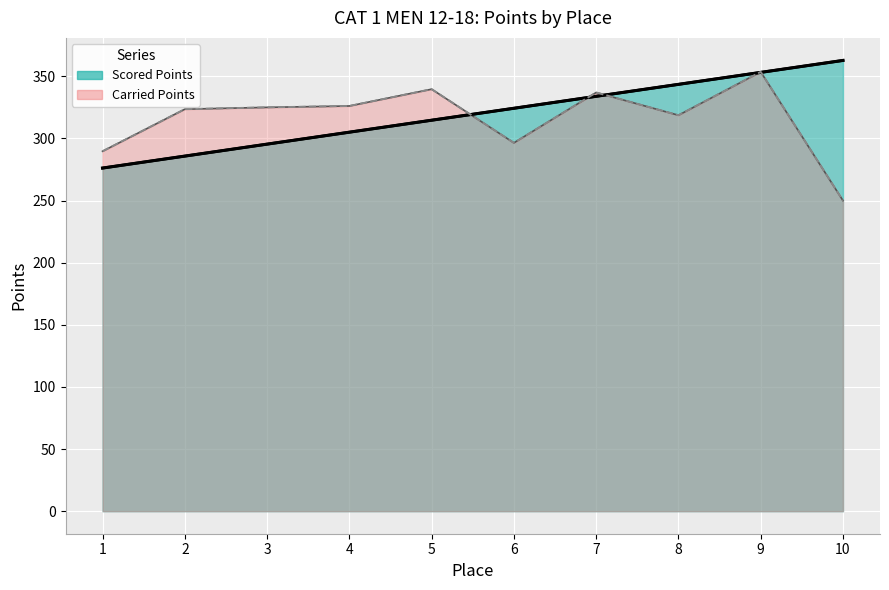

What is the difference between the maximum and minimum values in the Scored Points (line) series?

86.6